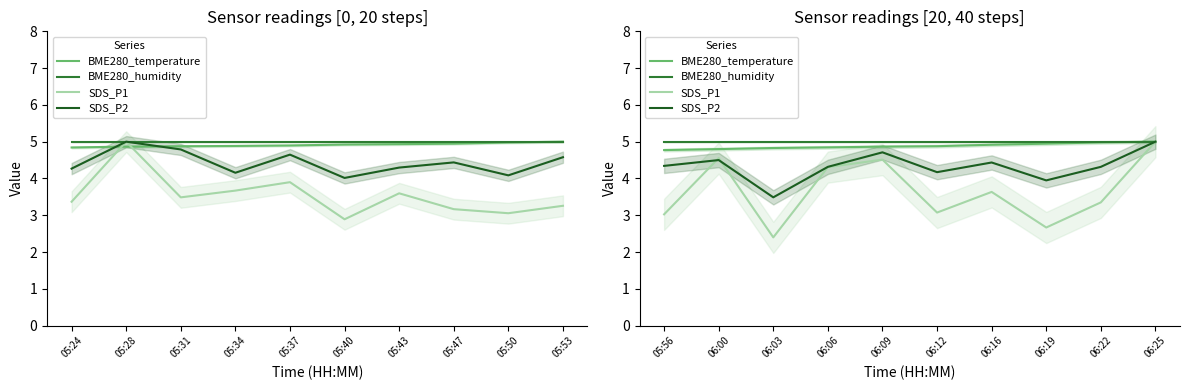

Which series has the largest total across all categories?

BME280_humidity